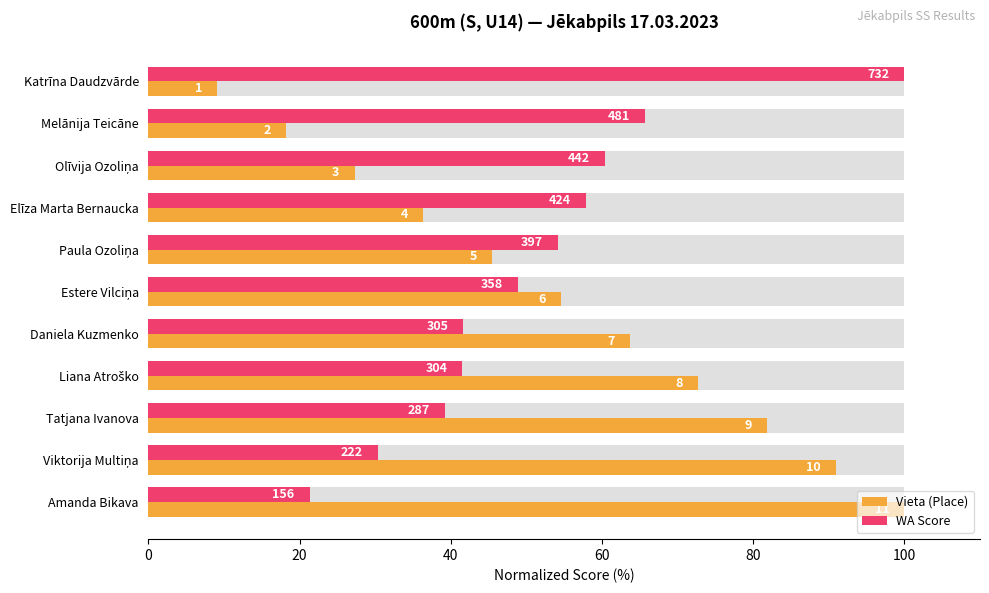

What is the difference between the WA Score values at Katrīna Daudzvārde and Viktorija Multiņa?

69.7